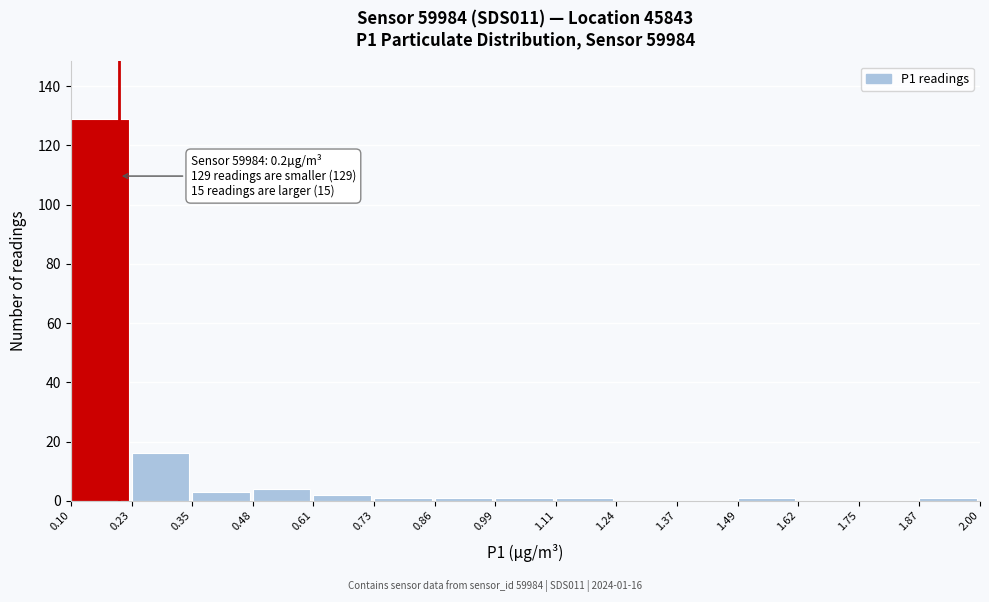

Over which range of the x-axis is the bar tallest?

0.10 to 0.23